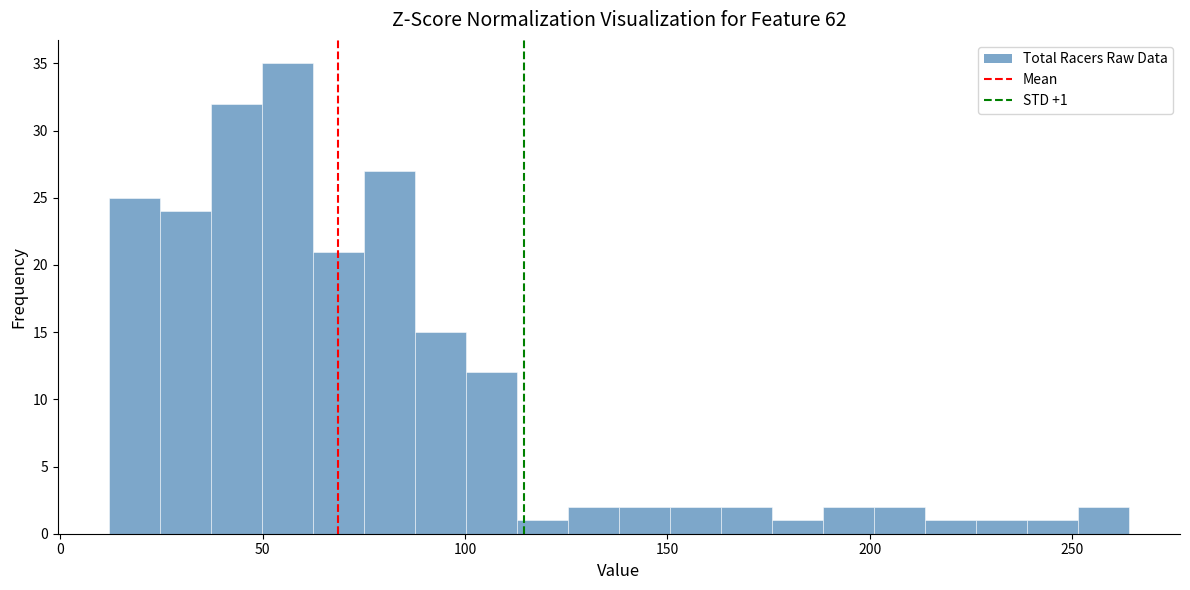

Read against the x-axis, roughly where is the centre of the tallest bar?

55